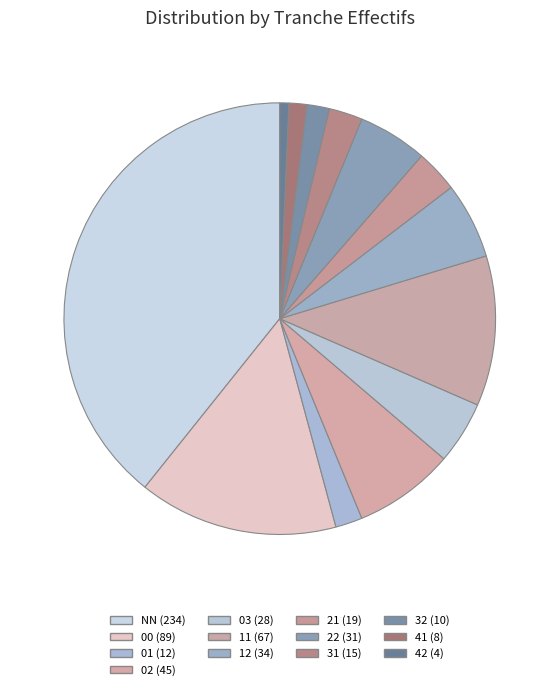

To the nearest percent, what portion does 00 represent?

15%